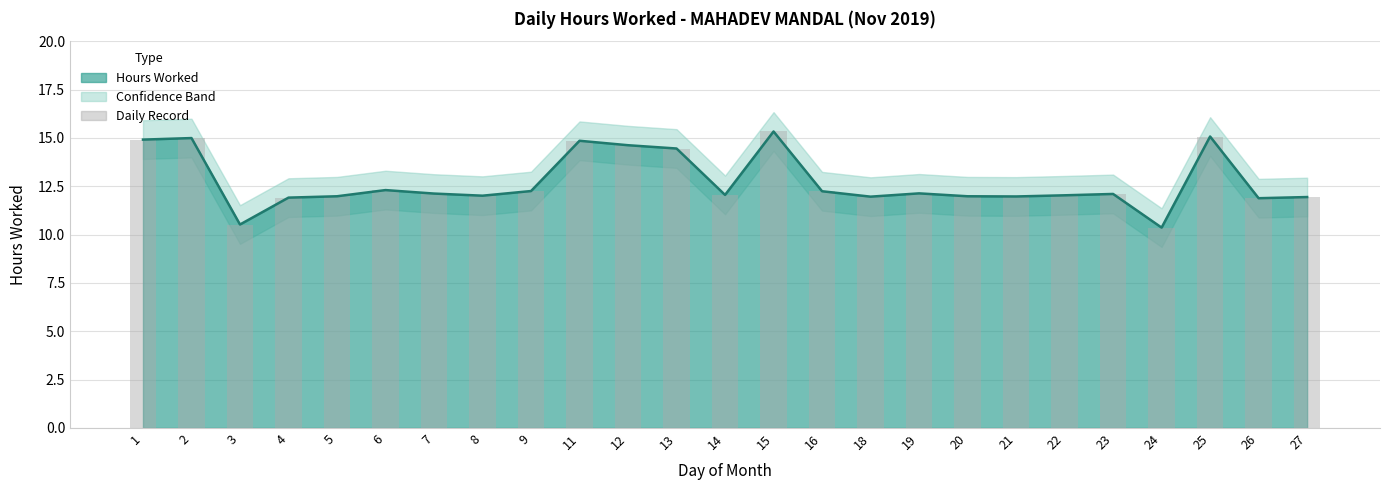

How many data points are above 12?

16